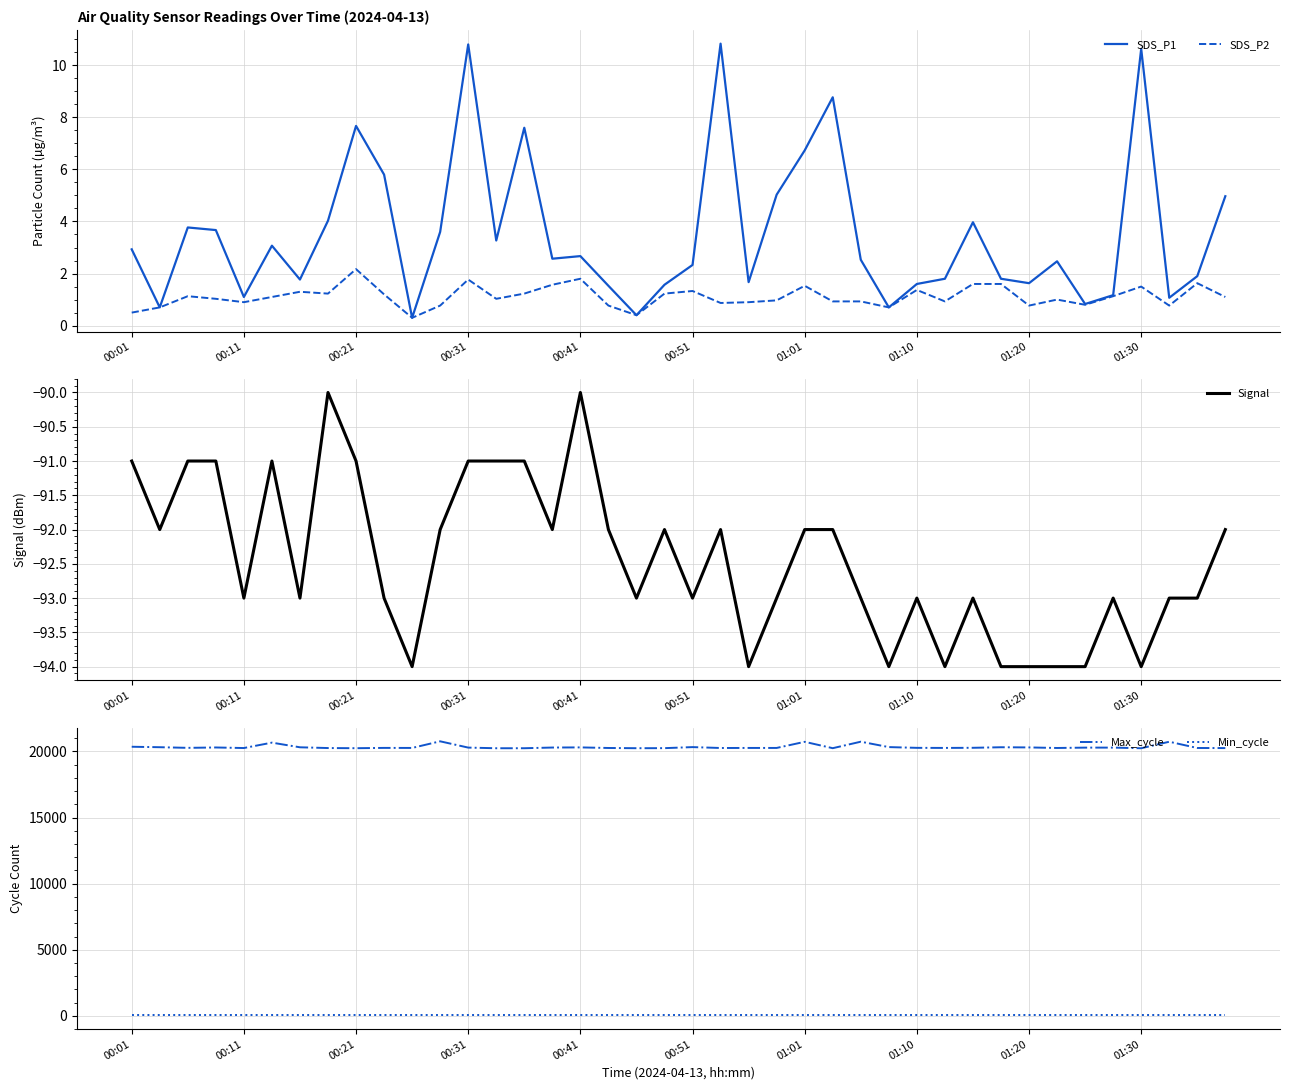

Reading left to right, transcribe all the data shown in this chart.

SDS_P1: 2.9	0.7	3.8	3.7	1.1	3.1	1.8	4.0	7.7	5.8	0.3	3.6	10.8	3.3	7.6	2.6	2.7	1.5	0.4	1.6	2.3	10.8	1.7	5.0	6.7	8.8	2.5	0.7	1.6	1.8	4.0	1.8	1.6	2.5	0.8	1.2	10.6	1.1	1.9	5.0
SDS_P2: 0.5	0.7	1.1	1.0	0.9	1.1	1.3	1.2	2.2	1.2	0.3	0.8	1.8	1.0	1.2	1.6	1.8	0.8	0.4	1.2	1.3	0.9	0.9	1.0	1.5	0.9	0.9	0.7	1.4	0.9	1.6	1.6	0.8	1.0	0.8	1.1	1.5	0.8	1.6	1.1
Signal: -91.0	-92.0	-91.0	-91.0	-93.0	-91.0	-93.0	-90.0	-91.0	-93.0	-94.0	-92.0	-91.0	-91.0	-91.0	-92.0	-90.0	-92.0	-93.0	-92.0	-93.0	-92.0	-94.0	-93.0	-92.0	-92.0	-93.0	-94.0	-93.0	-94.0	-93.0	-94.0	-94.0	-94.0	-94.0	-93.0	-94.0	-93.0	-93.0	-92.0
Max_cycle: 20358.0	20323.0	20275.0	20303.0	20261.0	20669.0	20317.0	20260.0	20248.0	20271.0	20268.0	20769.0	20294.0	20245.0	20246.0	20298.0	20309.0	20265.0	20248.0	20252.0	20331.0	20264.0	20268.0	20268.0	20731.0	20249.0	20740.0	20332.0	20275.0	20269.0	20279.0	20320.0	20307.0	20265.0	20292.0	20293.0	20245.0	20737.0	20265.0	20257.0
Min_cycle: 26.0	26.0	26.0	26.0	26.0	26.0	26.0	26.0	26.0	26.0	26.0	26.0	26.0	26.0	26.0	26.0	26.0	26.0	26.0	26.0	26.0	26.0	26.0	26.0	26.0	26.0	26.0	26.0	26.0	26.0	26.0	26.0	26.0	26.0	26.0	26.0	26.0	26.0	26.0	26.0